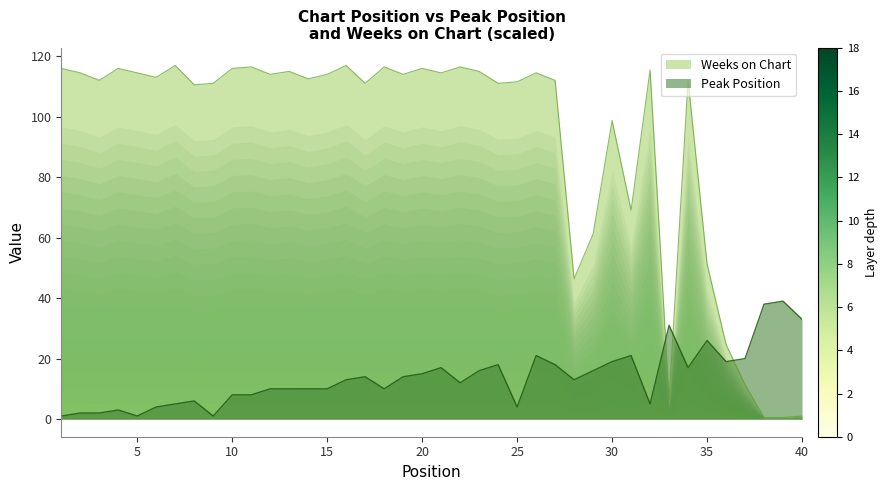

At which label does Peak Position first exceed 13?

17